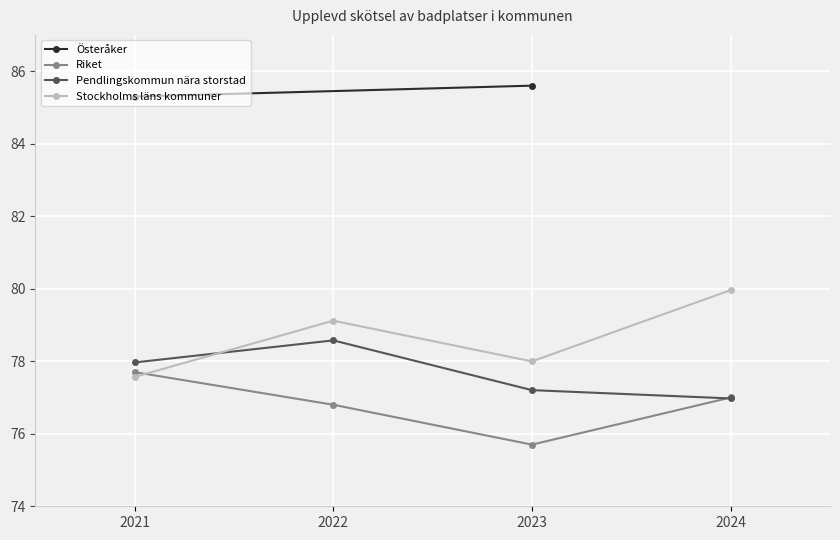

Is the value of Pendlingskommun nära storstad at 2023 greater than the value of Stockholms läns kommuner at 2022?

No